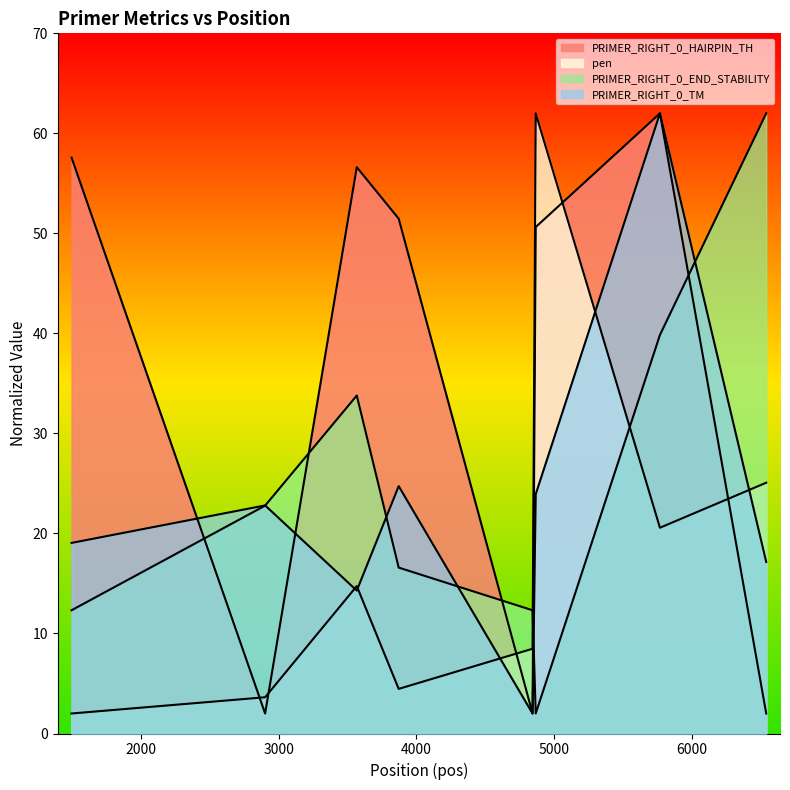

How many categories are shown in the chart?

8